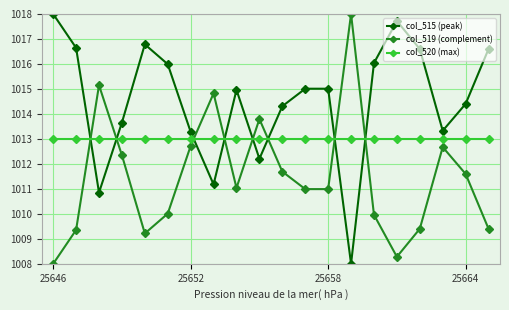

List the series in order of their overall mean, highest first.

col_515 (peak), col_520 (max), col_519 (complement)